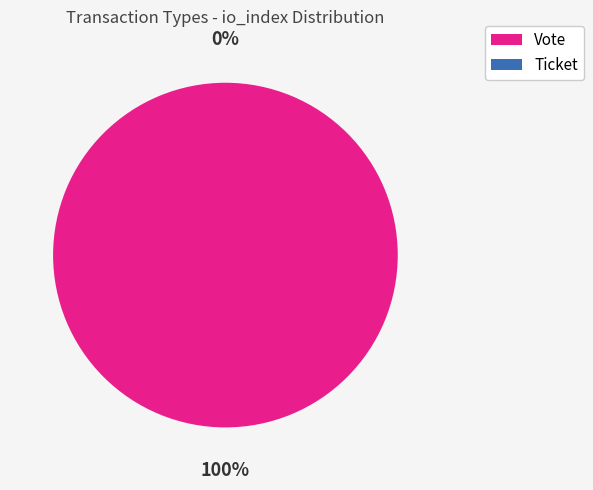

Combined, what portion of the pie is Vote and Ticket?

100.0%